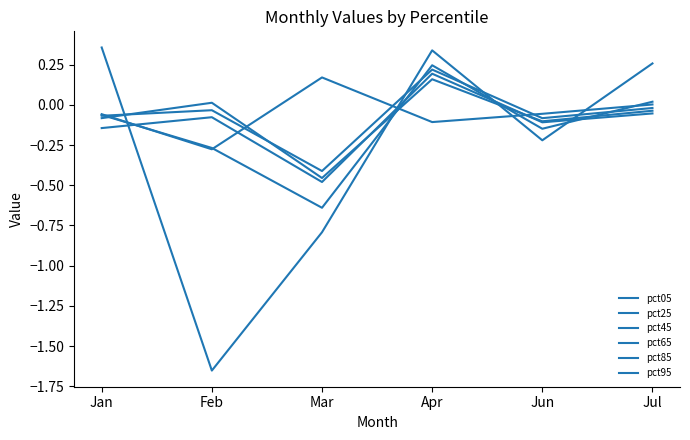

Does the chart have visible grid lines?

No